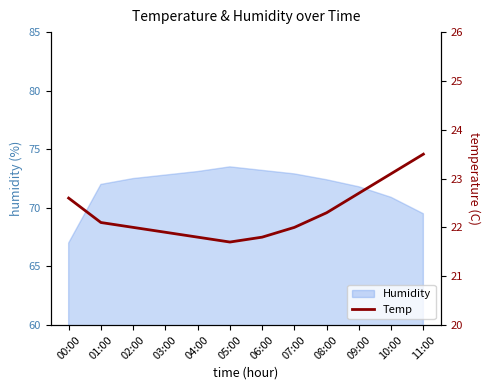

What is the approximate value at 08:00?

22.3